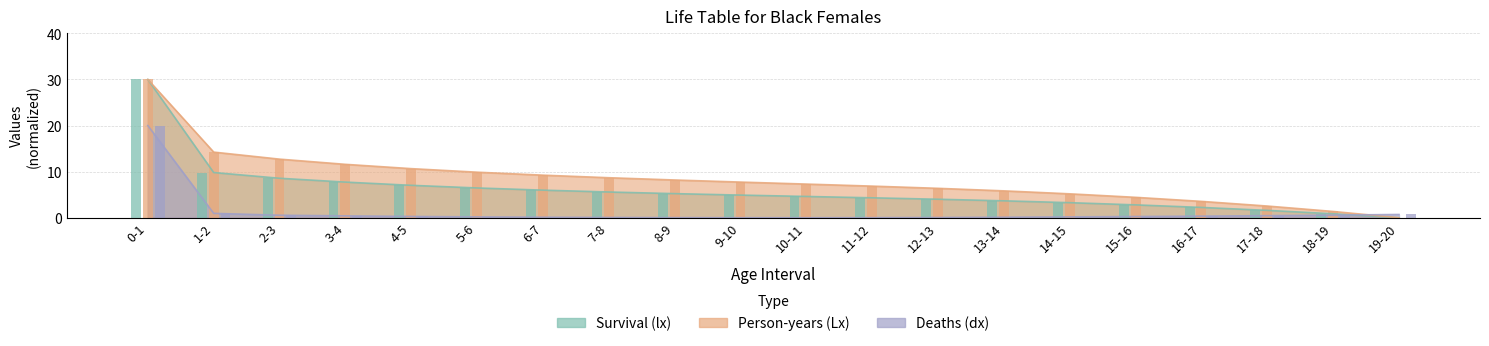

What is the sum of all Person-years (Lx) values?

166.3